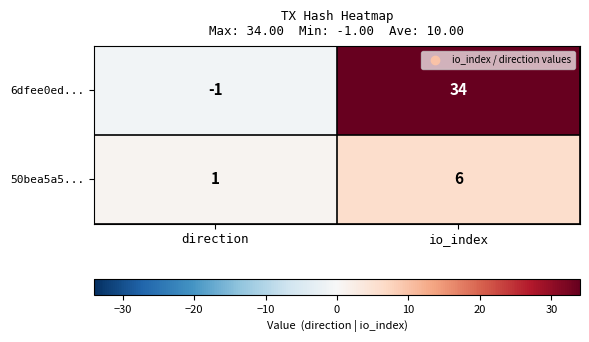

How many data points does each series have?

2